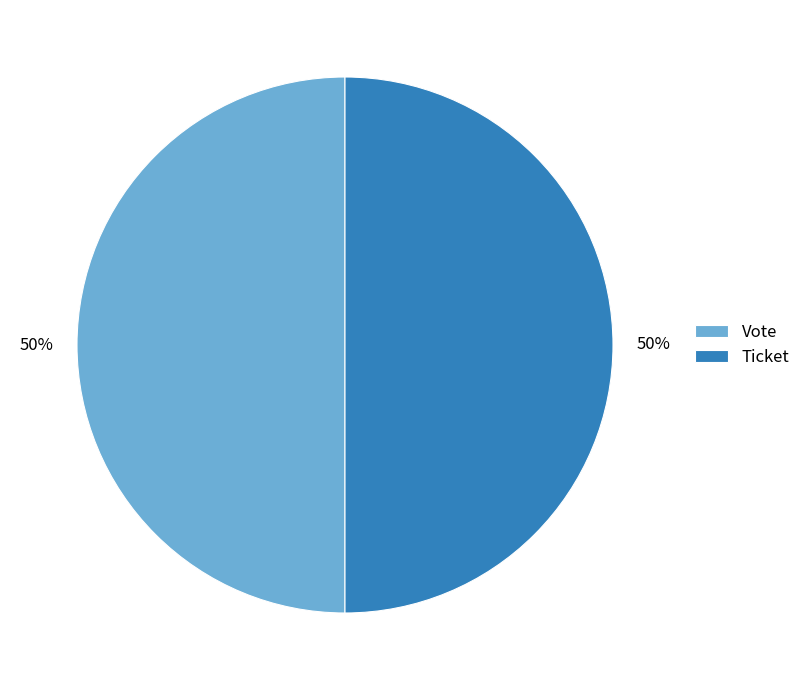

To the nearest percent, what is the combined percentage of Ticket and Vote?

100%